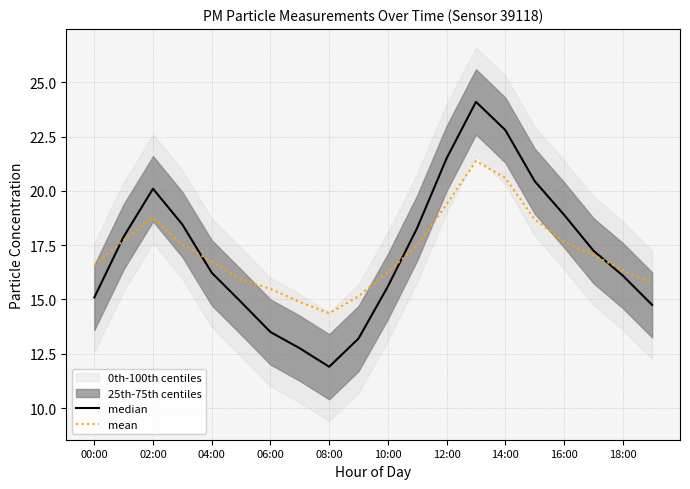

True or false: median and mean cross at least once.

True